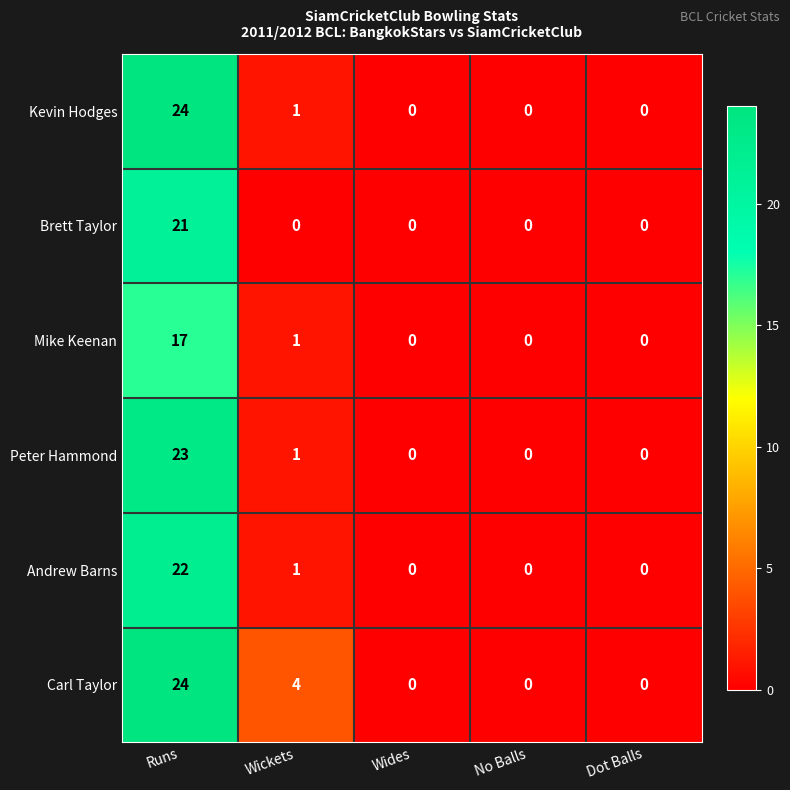

The Brett Taylor series shows 11 at Dot Balls. True or false?

False